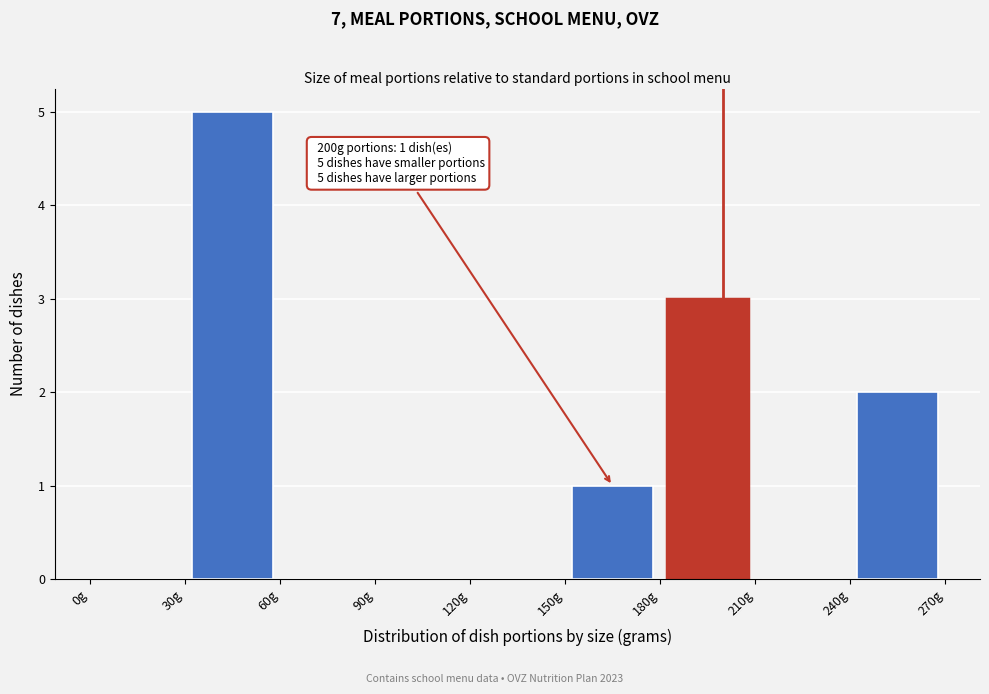

Which range on the x-axis has the tallest bar?

30 to 60